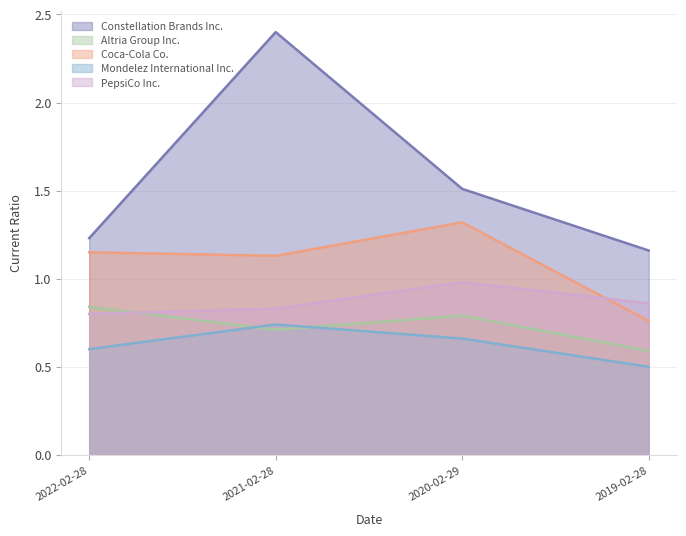

At which category is the sum across all series the highest?

2021-02-28